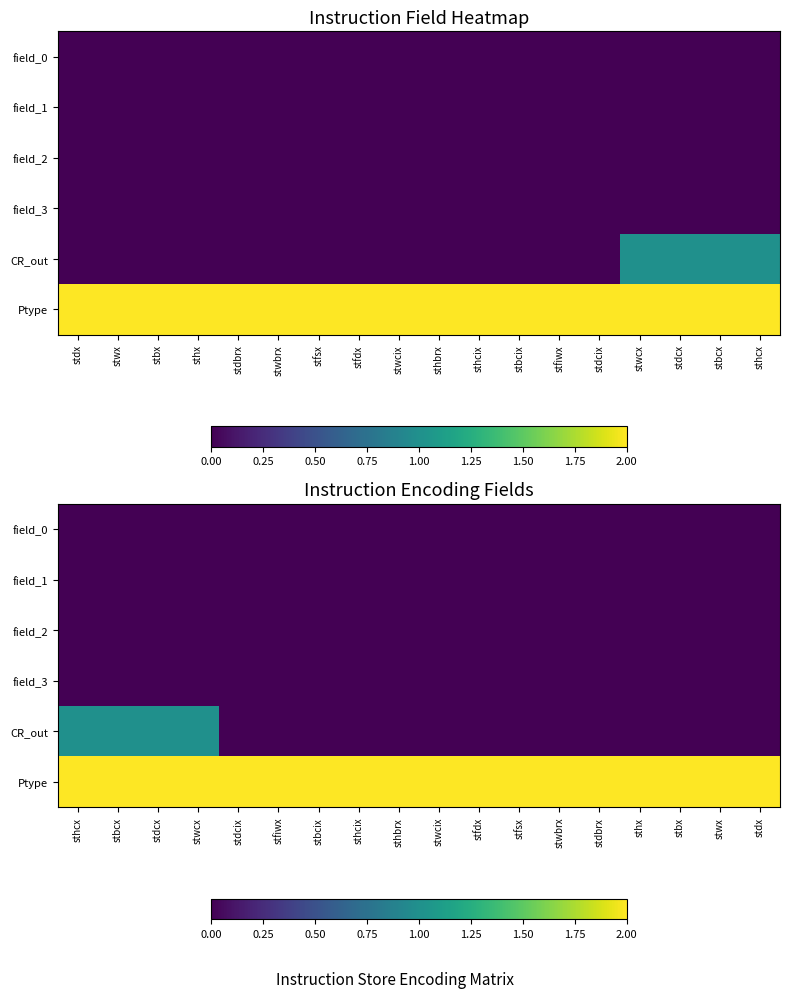

At how many categories does at least one series exceed 0?

18